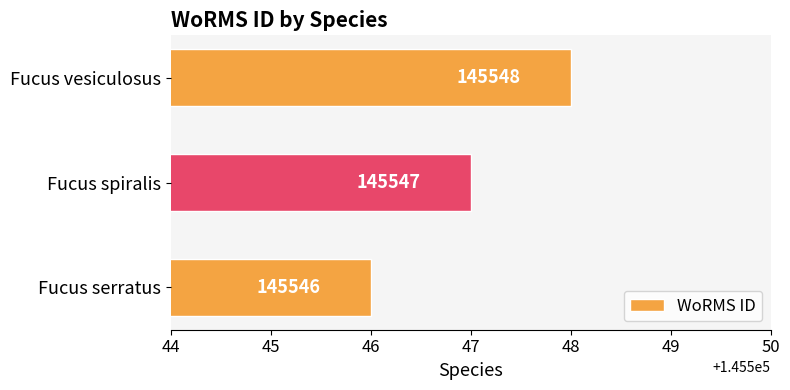

List the labels in order of value, largest first.

Fucus vesiculosus, Fucus spiralis, Fucus serratus